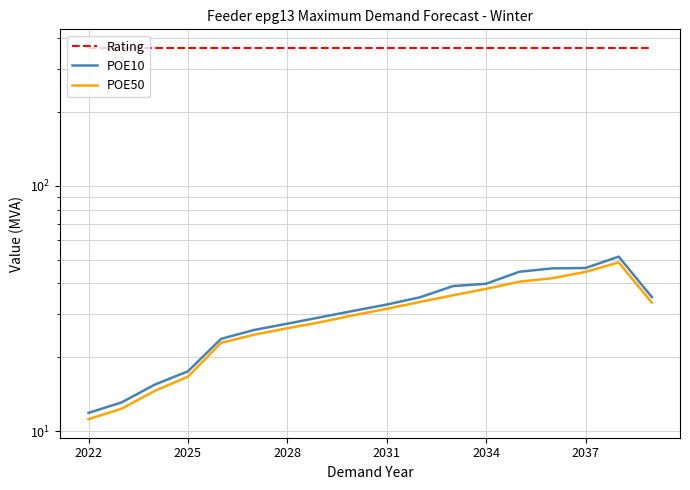

Is it true that POE10 equals 64.4 at 2037?

False